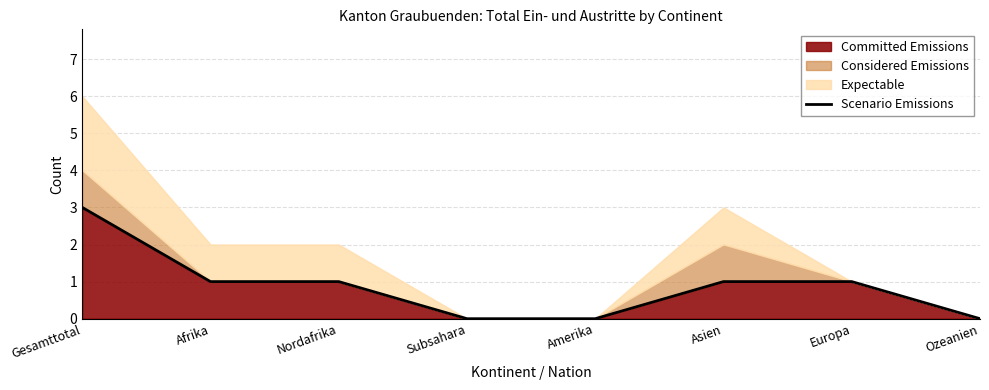

Reading right to left, extract all data points from this chart.

Ozeanien=0	Europa=1	Asien=1	Amerika=0	Subsahara=0	Nordafrika=1	Afrika=1	Gesamttotal=3